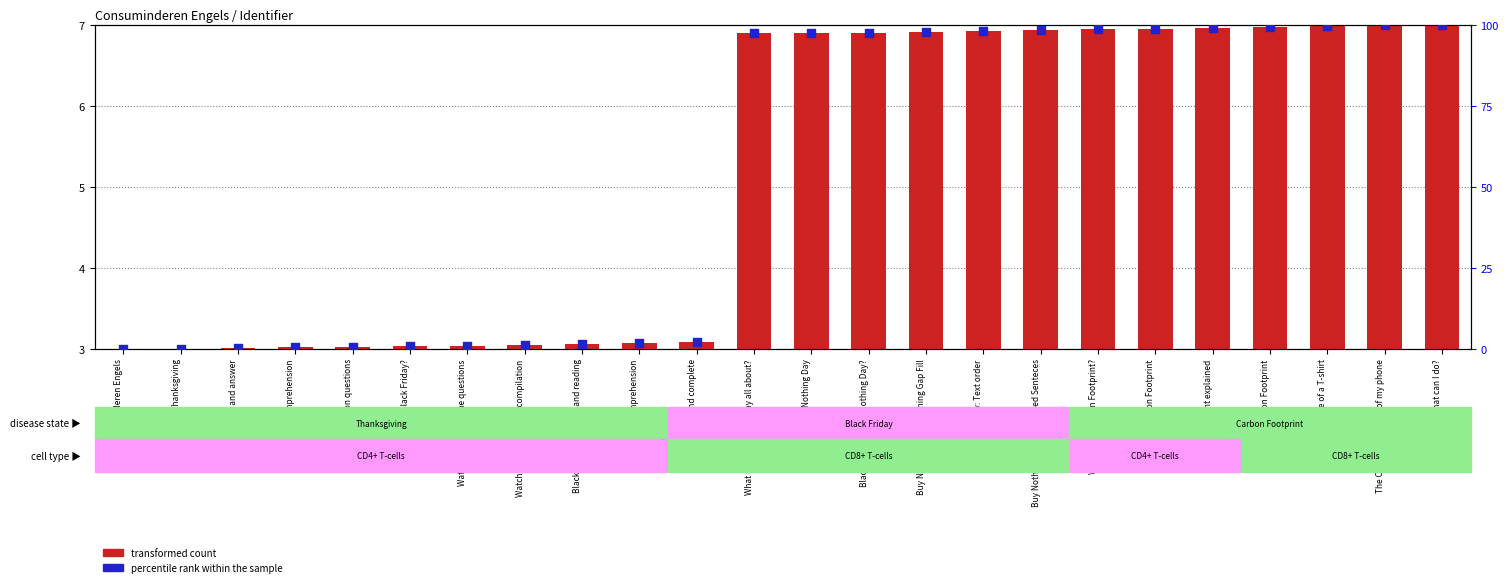

At which category is the sum across all series the highest?

What can I do?